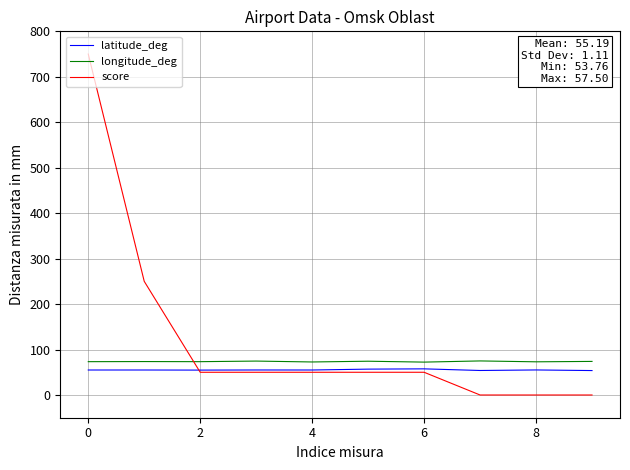

What is the lowest value of the latitude_deg series?

53.8